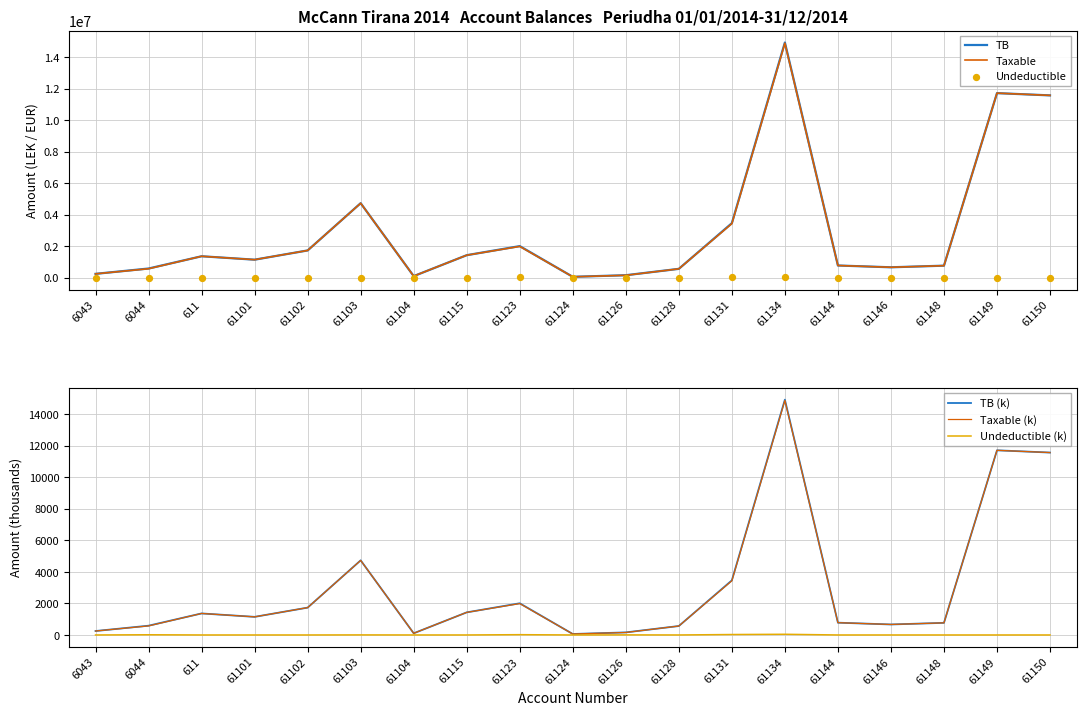

Which series contains the highest Y value?

TB